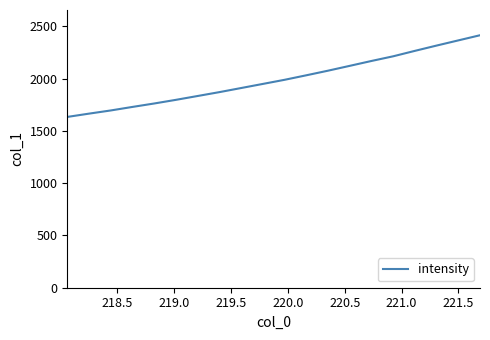

What is the minimum value shown in the chart?

1633.3